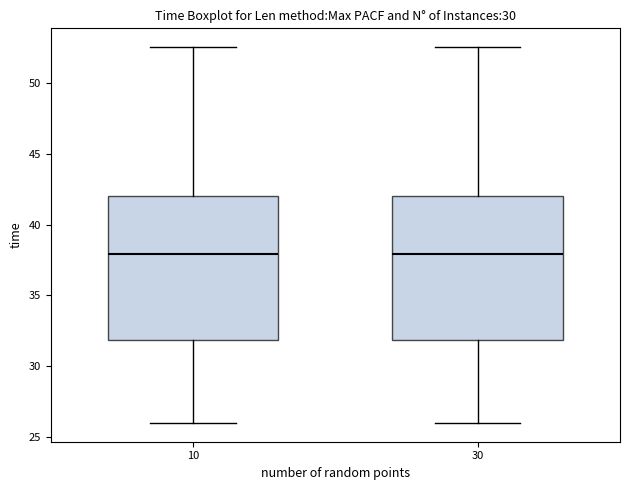

Reading left to right, read every box against the y-axis: the position of its median line, the range the box covers, and the ends of its whiskers. The values are not printed on the chart, so give them approximately, as read against the axis.

10: median 38.0, box 32.0 to 42.0, whiskers 26.0 to 52.5
30: median 38.0, box 32.0 to 42.0, whiskers 26.0 to 52.5